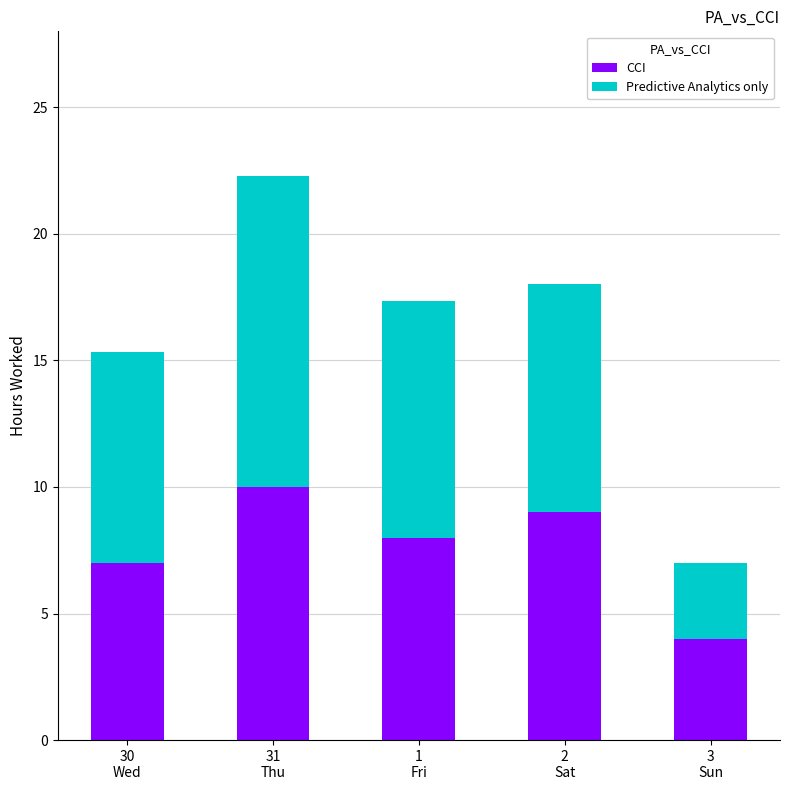

What is the average value of the CCI series?

7.6